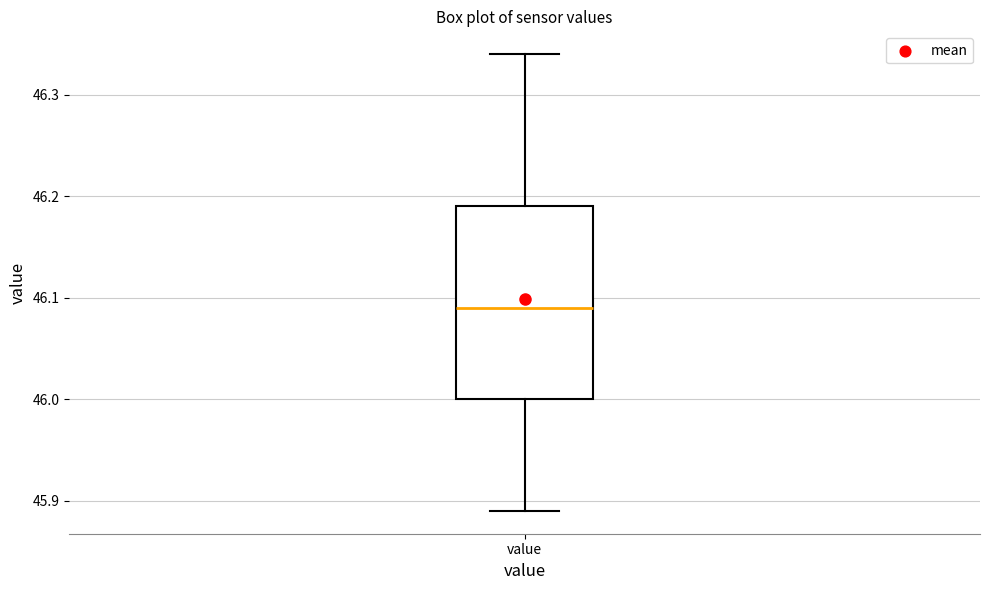

Transcribe this box plot: give where the median line is, the range the box spans, and where the two whiskers end, as read against the y-axis. The values are not printed on the chart, so give them approximately, as read against the axis.

median 46.09, box 46.00 to 46.19, whiskers 45.89 to 46.34